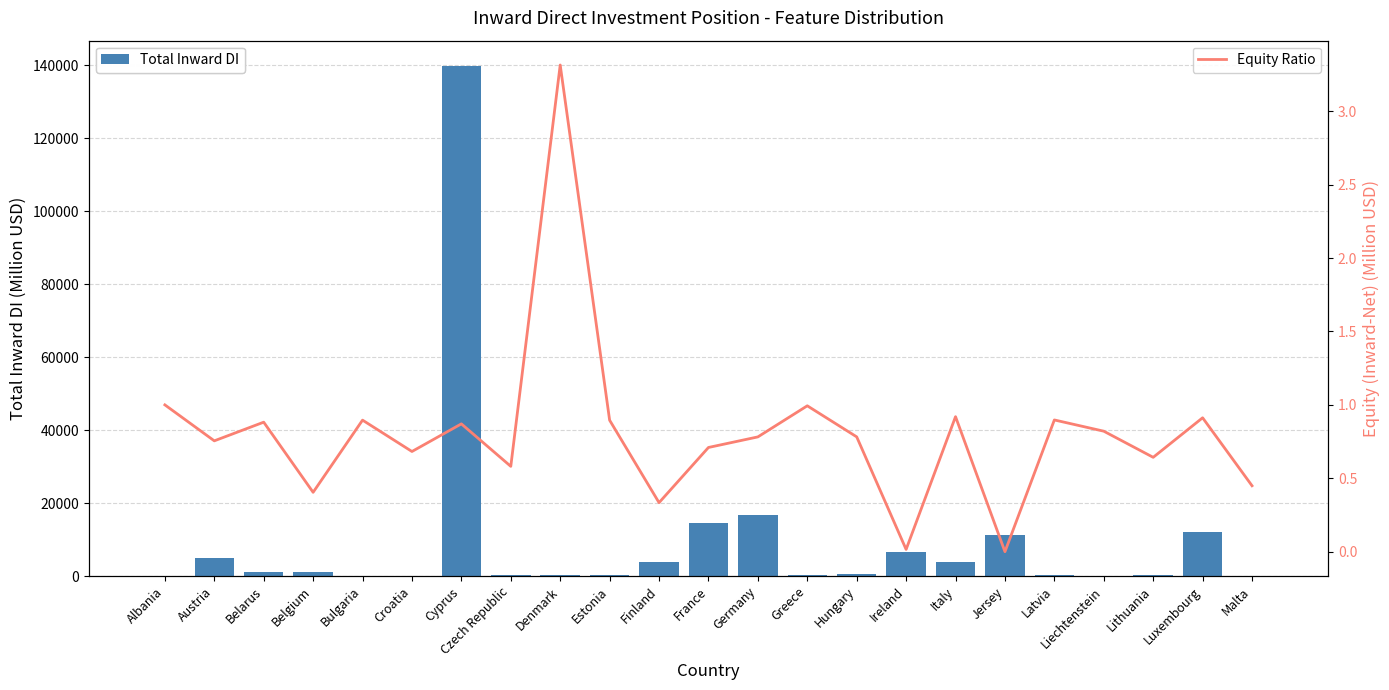

List the series in order of their peak value, lowest first.

Equity Ratio, Total Inward DI